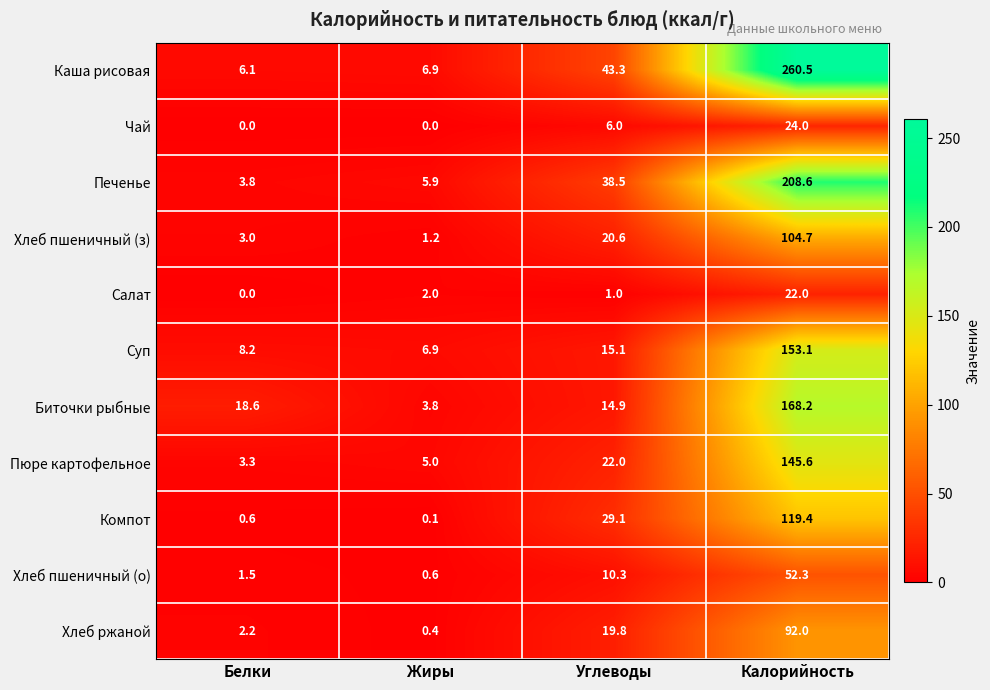

Which series has the largest range (max minus min)?

Каша рисовая